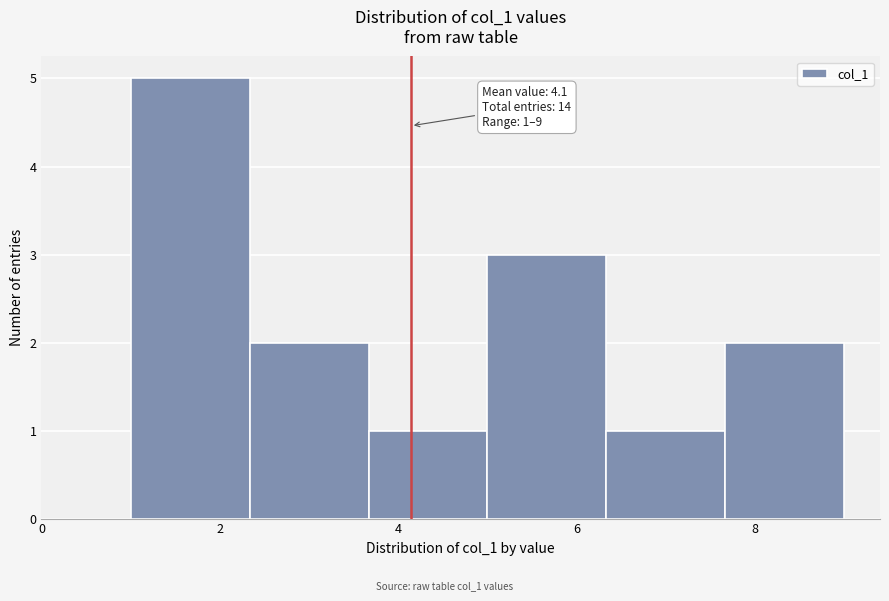

Which range on the x-axis has the tallest bar?

1.0 to 2.4